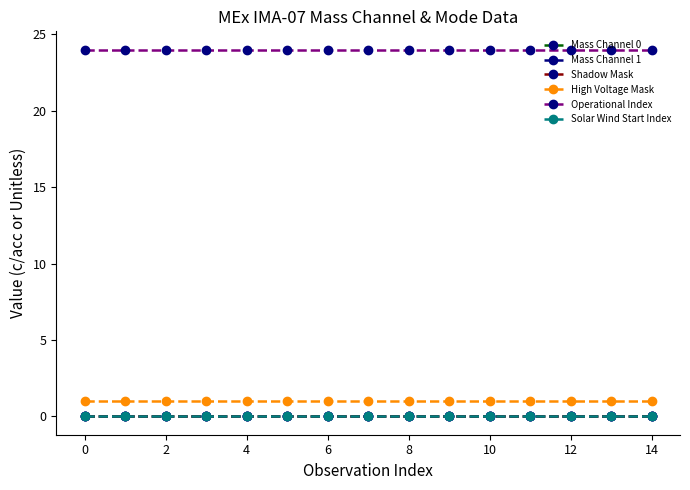

Does the chart have visible grid lines?

No